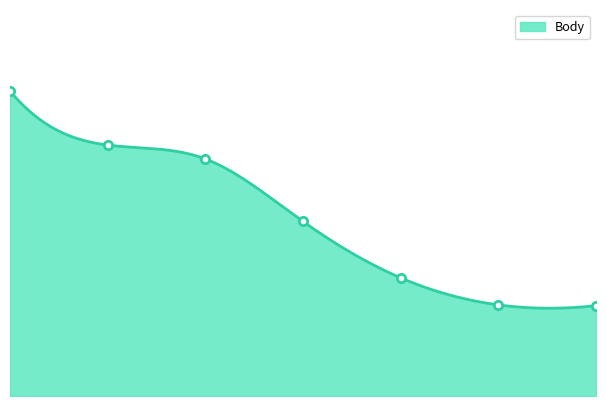

How many distinct data groups are displayed?

1